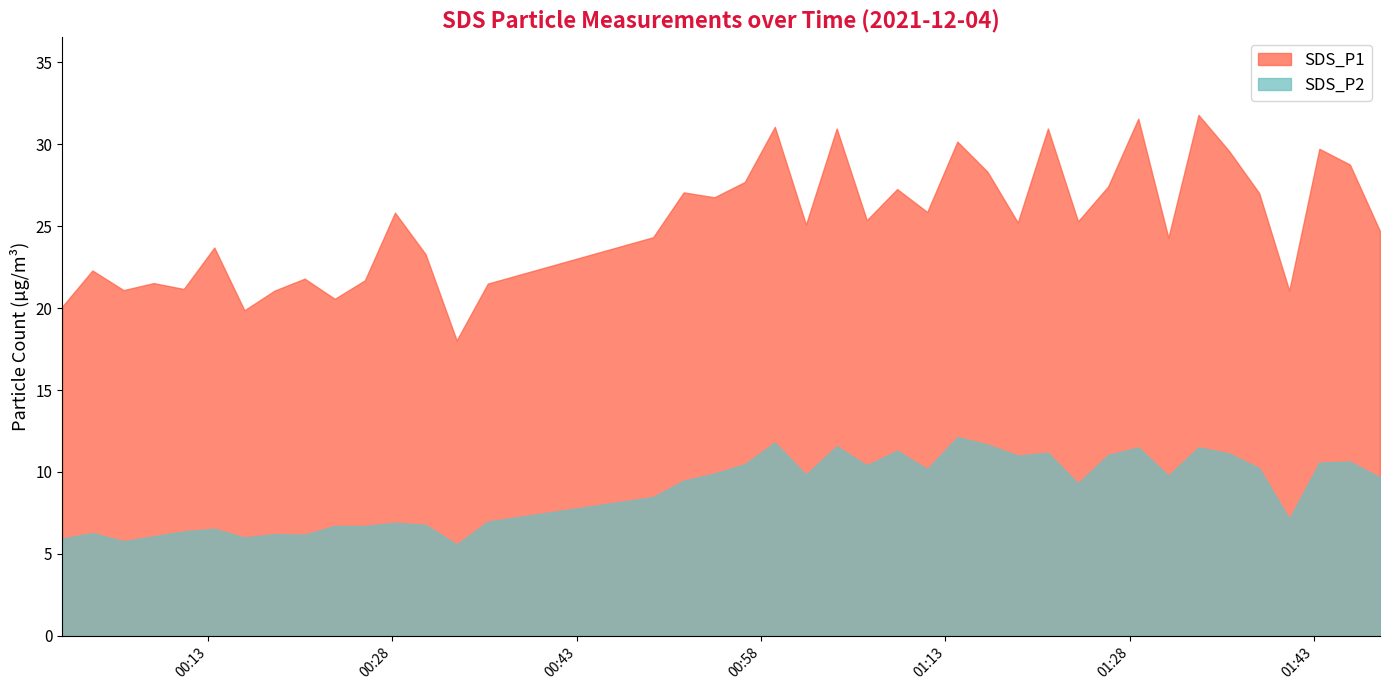

Which series changed the most between 2021/12/04 00:01:09 and 2021/12/04 01:31:08?

SDS_P1